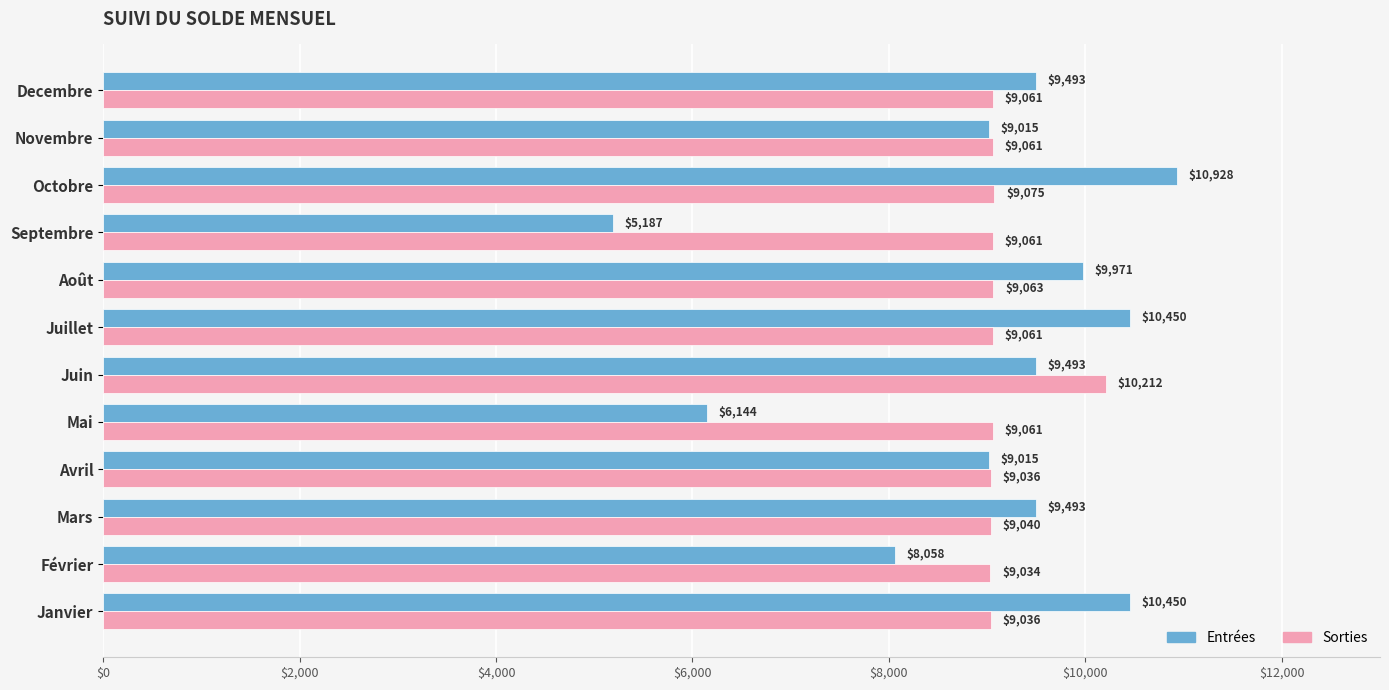

At which category is the sum across all series the highest?

Octobre